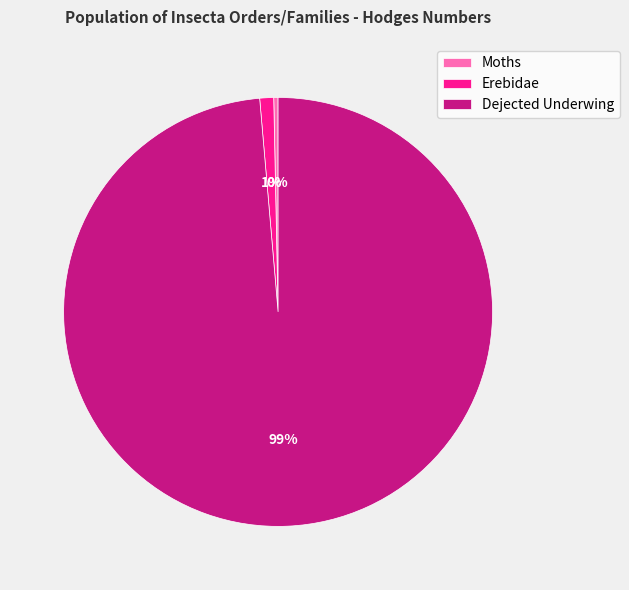

What is the majority slice?

Dejected Underwing